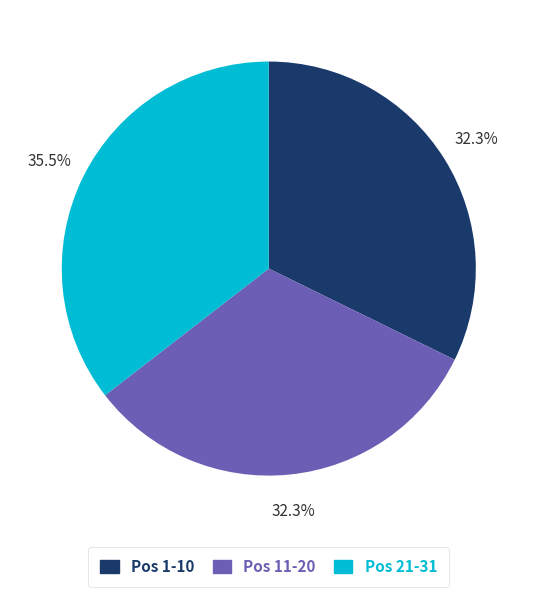

Does Pos 1-10 represent more than half of the total?

No